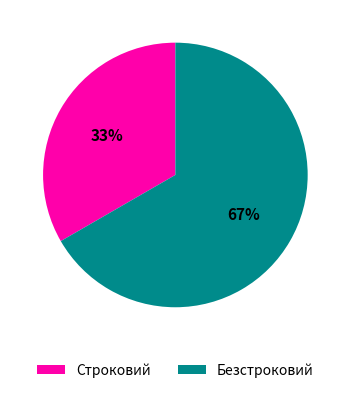

What is the ratio of the value at Строковий to the value at Безстроковий?

0.5